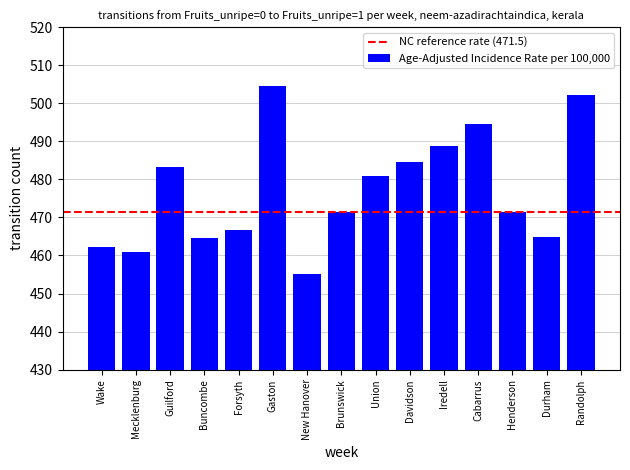

Which has a higher value, Brunswick or Cabarrus?

Cabarrus